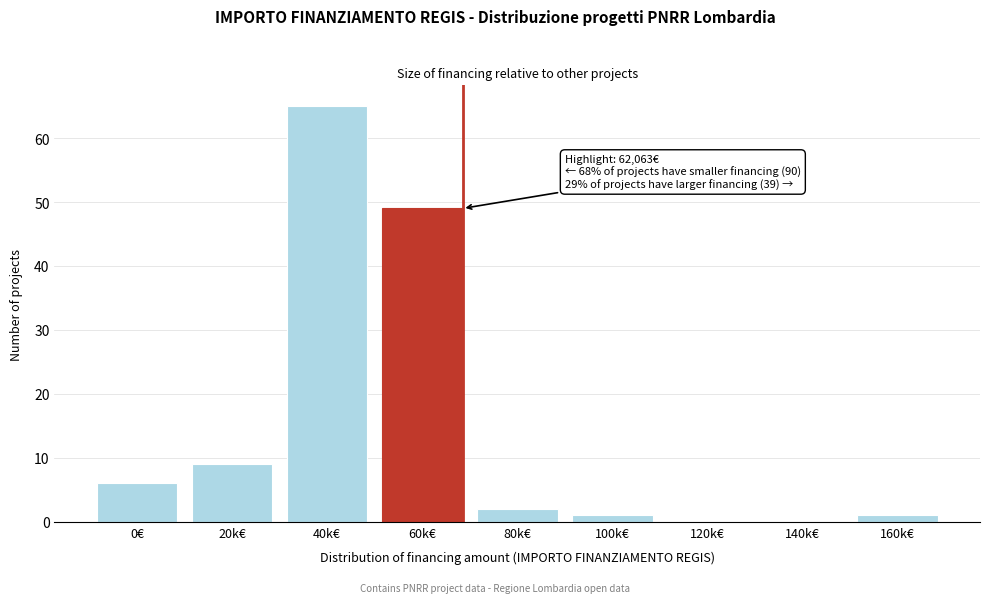

Reading right to left, transcribe all the data shown in this chart.

160k€=1	140k€=0	120k€=0	100k€=1	80k€=2	60k€=49	40k€=65	20k€=9	0€=6